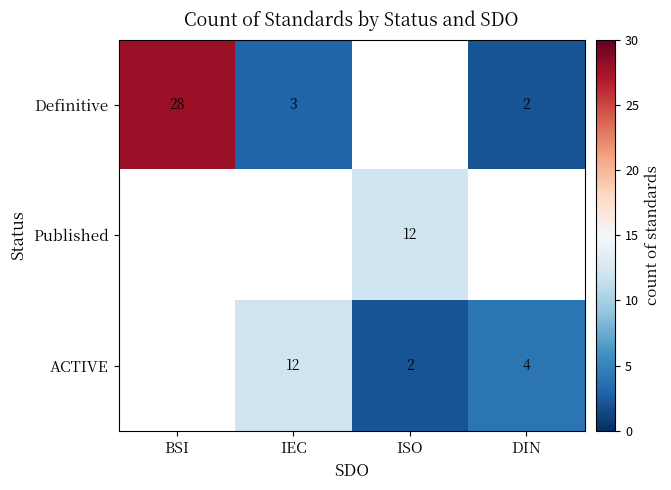

What is the difference between the ACTIVE values at ISO and IEC?

10